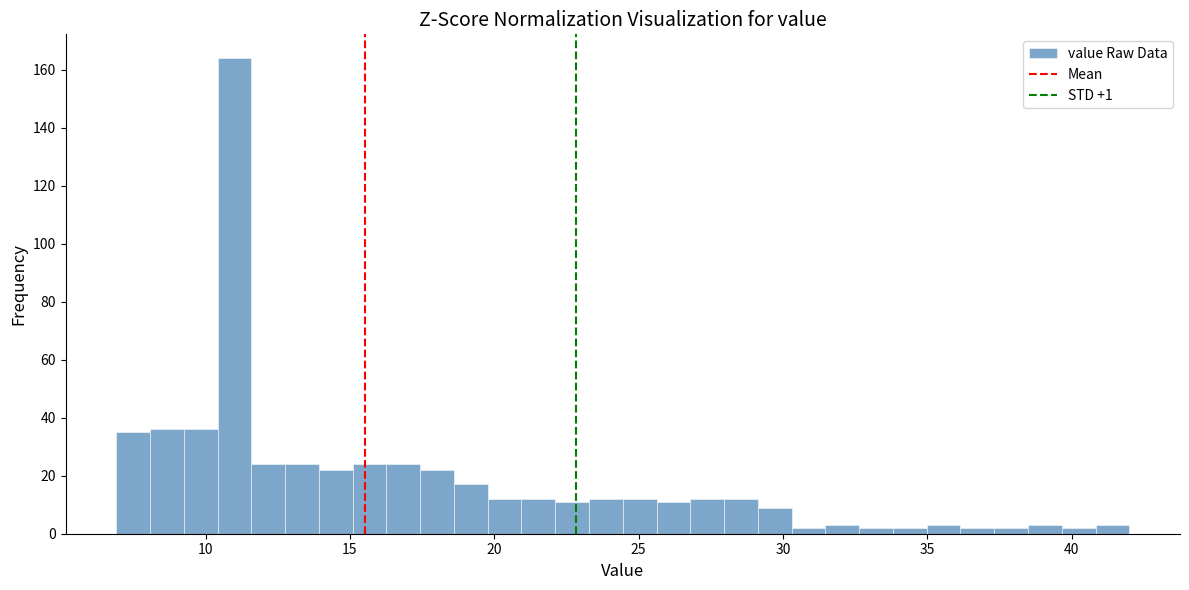

Read against the x-axis, roughly where is the centre of the tallest bar?

11.0